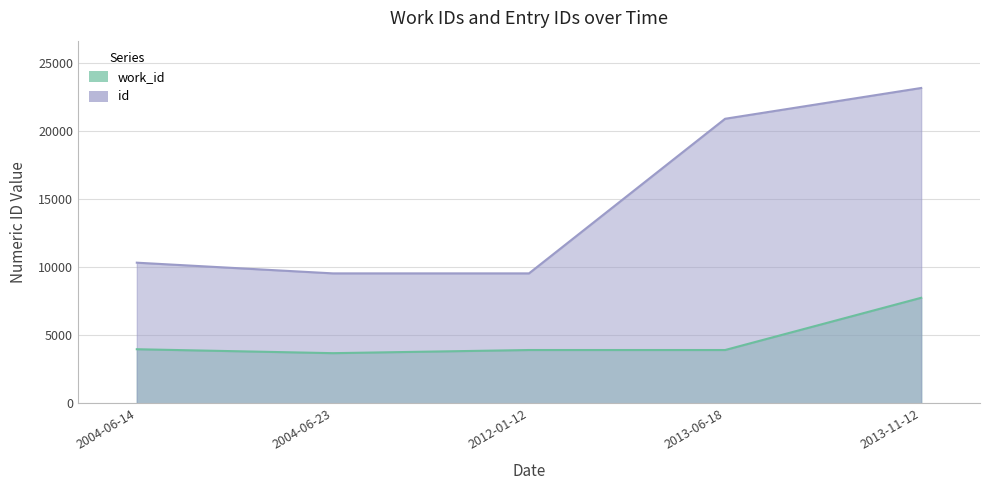

List the series in order of their peak value, highest first.

id, work_id